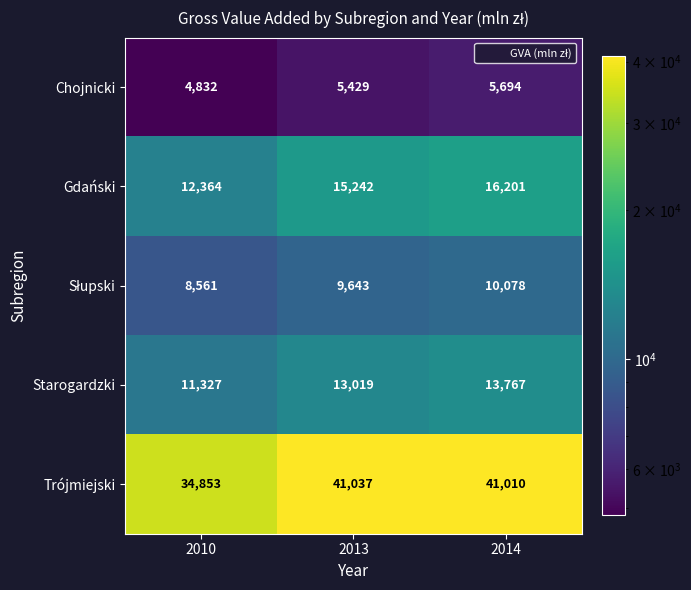

What is the greatest value displayed?

41037